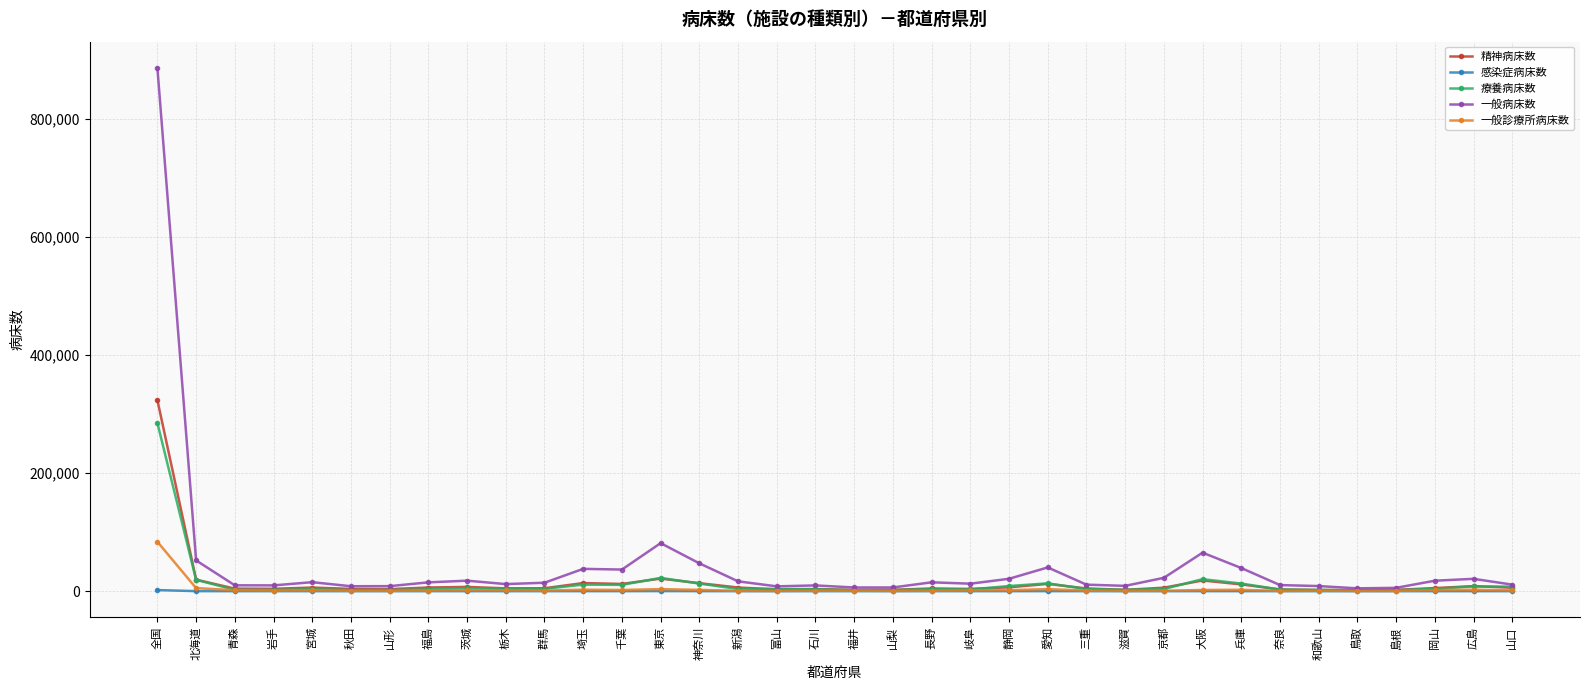

What is the maximum value shown in the chart?

886056